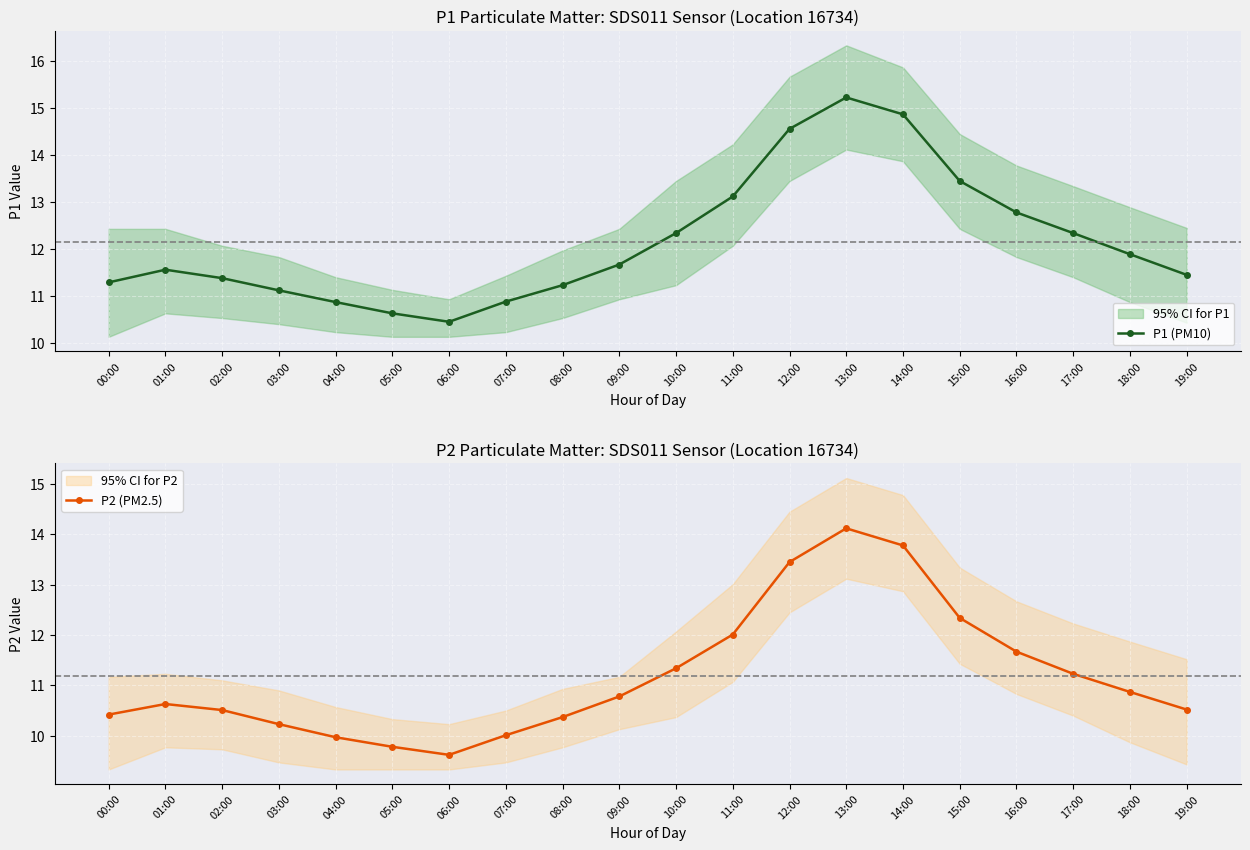

True or false: P1 (PM10) and P2 (PM2.5) intersect in this chart.

False